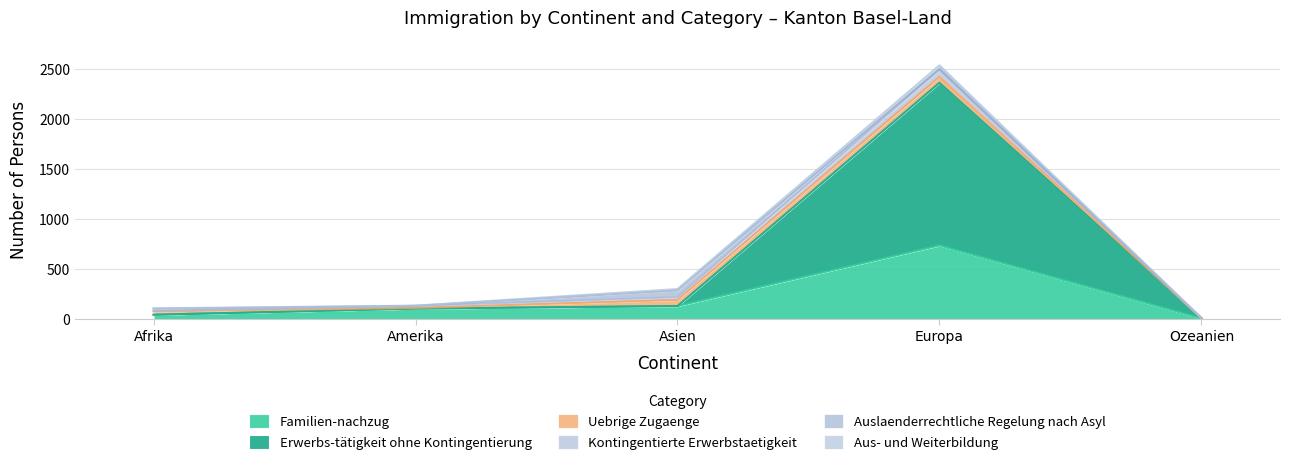

Reading right to left, what are all the values shown in this chart?

Familien-nachzug: Ozeanien=8	Europa=737	Asien=131	Amerika=105	Afrika=44
Erwerbs-tätigkeit ohne Kontingentierung: Ozeanien=0	Europa=1626	Asien=0	Amerika=1	Afrika=0
Uebrige Zugaenge: Ozeanien=1	Europa=59	Asien=61	Amerika=7	Afrika=33
Kontingentierte Erwerbstaetigkeit: Ozeanien=2	Europa=73	Asien=27	Amerika=20	Afrika=5
Auslaenderrechtliche Regelung nach Asyl: Ozeanien=0	Europa=6	Asien=68	Amerika=0	Afrika=22
Aus- und Weiterbildung: Ozeanien=0	Europa=37	Asien=14	Amerika=2	Afrika=4